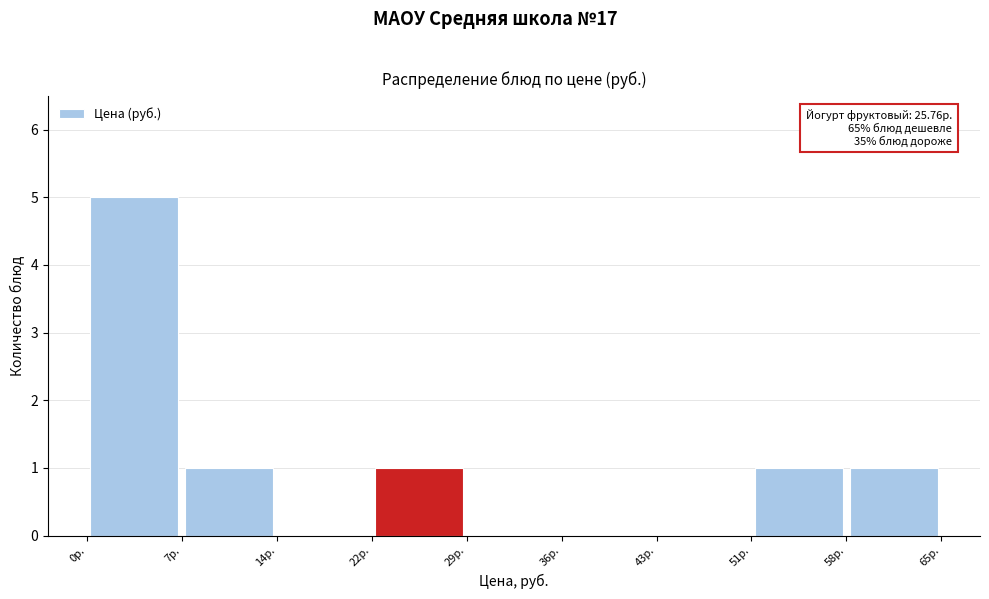

Over which range of the x-axis is the bar tallest?

0 to 7